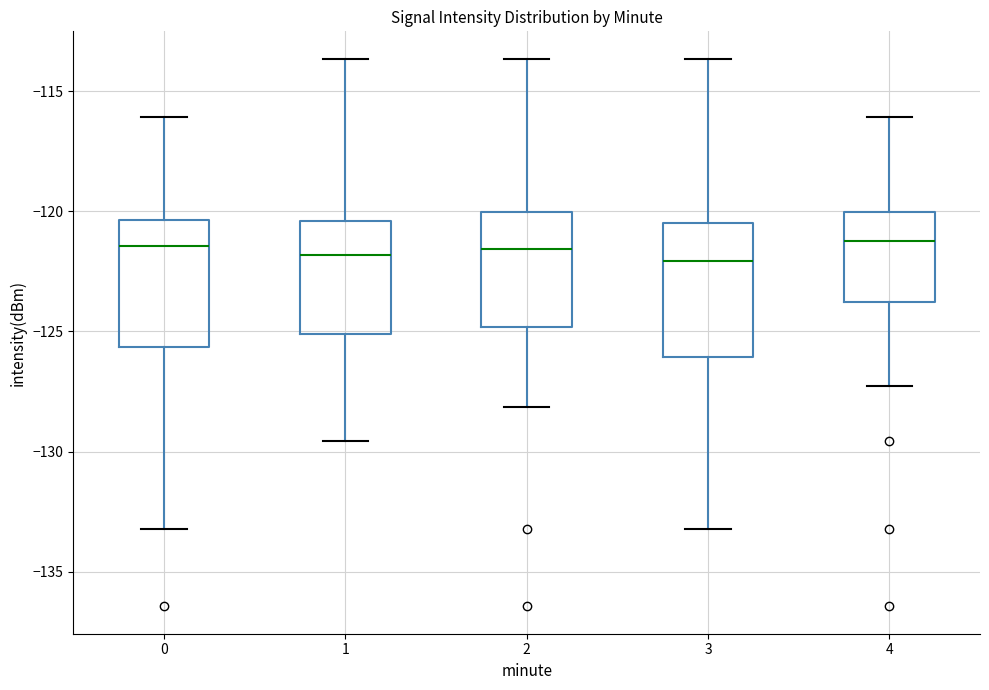

Where does the upper whisker of the box at x = 3 end on the y-axis? The values are not printed on the chart, so give them approximately, as read against the axis.

-113.5